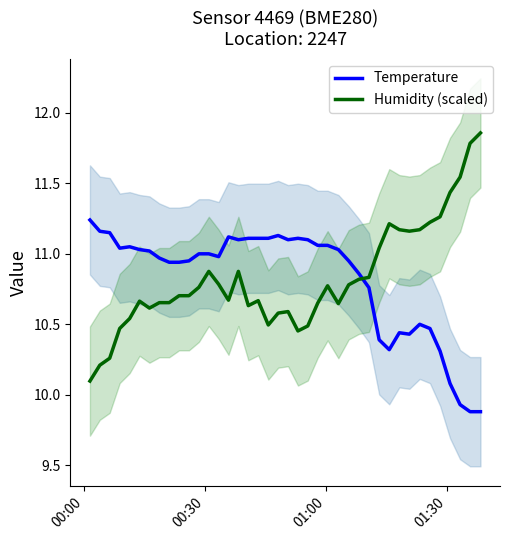

Reading left to right, transcribe all the data shown in this chart.

Temperature: 11.2	11.2	11.2	11.0	11.1	11.0	11.0	11.0	10.9	10.9	10.9	11.0	11.0	11.0	11.1	11.1	11.1	11.1	11.1	11.1	11.1	11.1	11.1	11.1	11.1	11.0	10.9	10.9	10.8	10.4	10.3	10.4	10.4	10.5	10.5	10.3	10.1	9.9	9.9	9.9
Humidity (scaled): 10.1	10.2	10.3	10.5	10.5	10.7	10.6	10.7	10.7	10.7	10.7	10.8	10.9	10.8	10.7	10.9	10.6	10.7	10.5	10.6	10.6	10.5	10.5	10.7	10.8	10.6	10.8	10.8	10.8	11.0	11.2	11.2	11.2	11.2	11.2	11.3	11.4	11.5	11.8	11.9